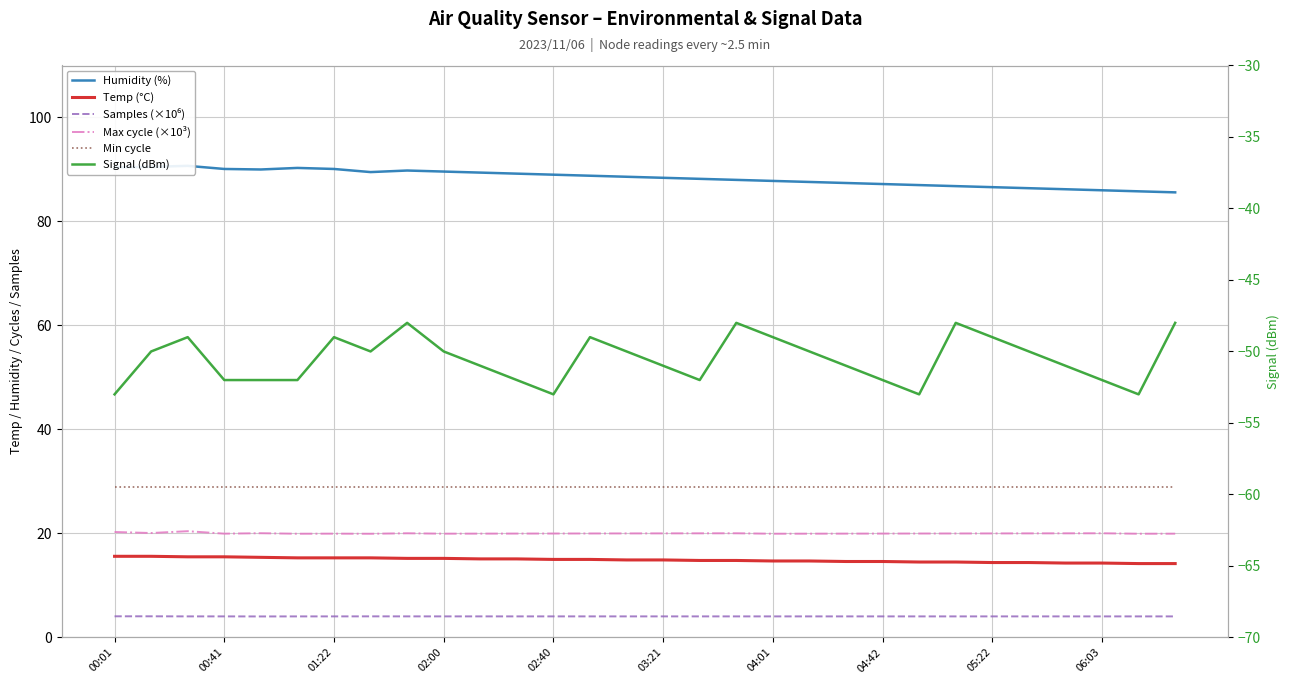

What is the average value of the Humidity (%) series?

88.4